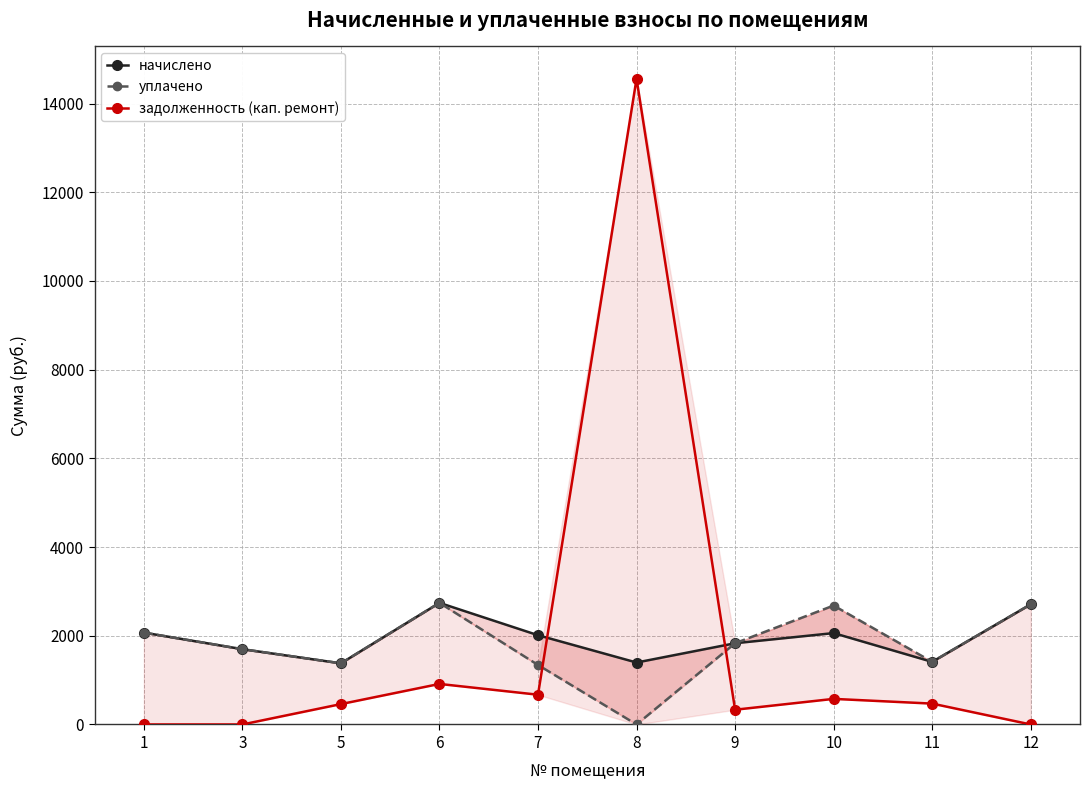

What is the total value across all series at 9?

3995.6